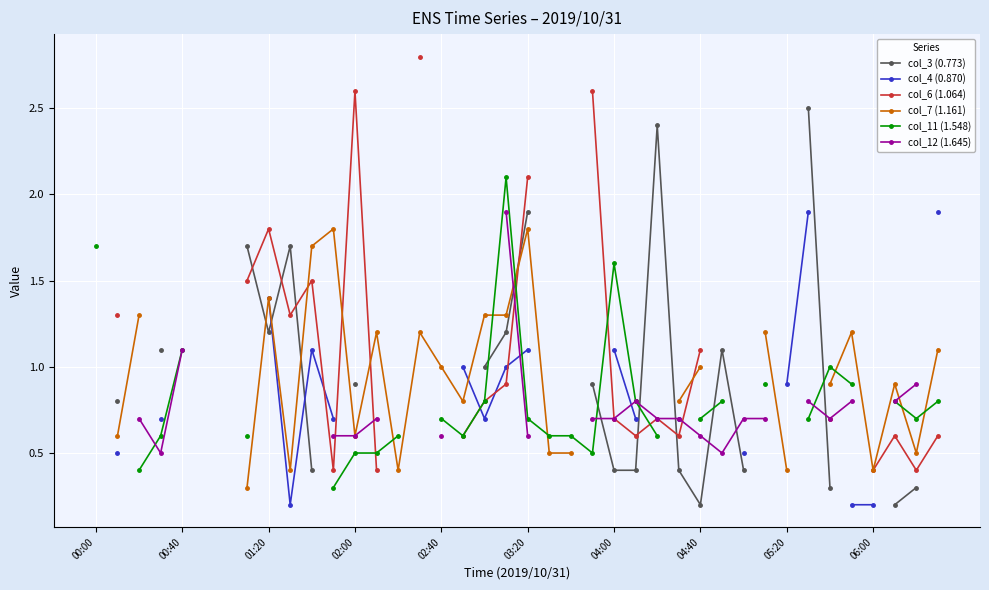

Count the number of data series in this chart.

6